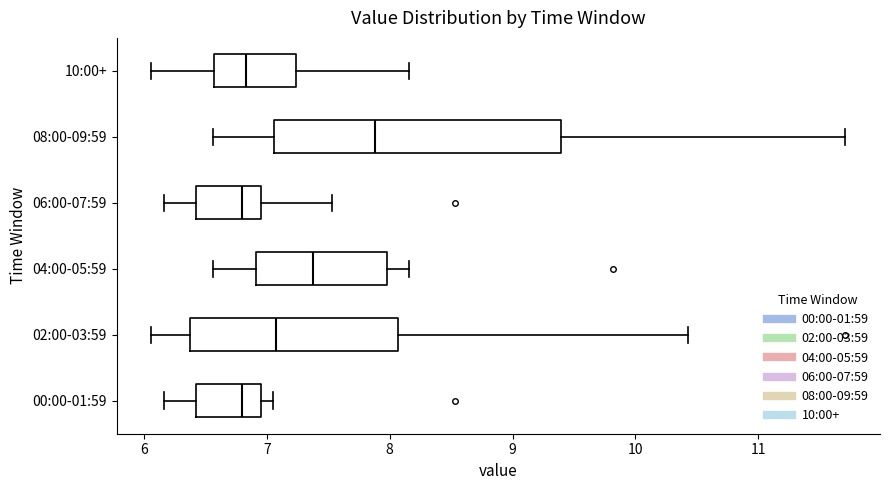

Which box is the widest, from its left edge to its right edge?

08:00-09:59